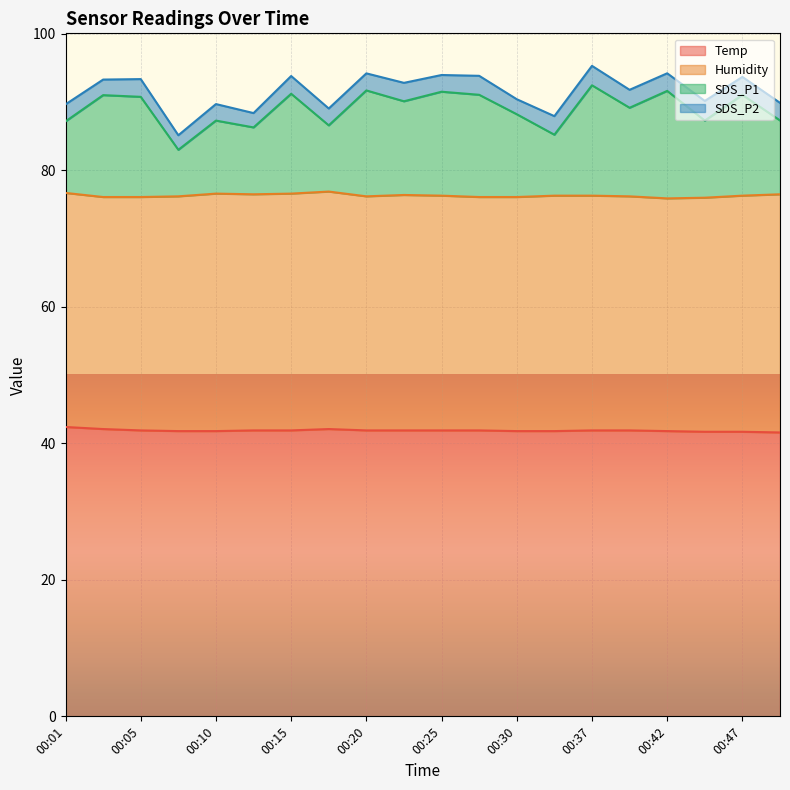

The value of SDS_P1 at 00:22 is 47.7. True or false?

False